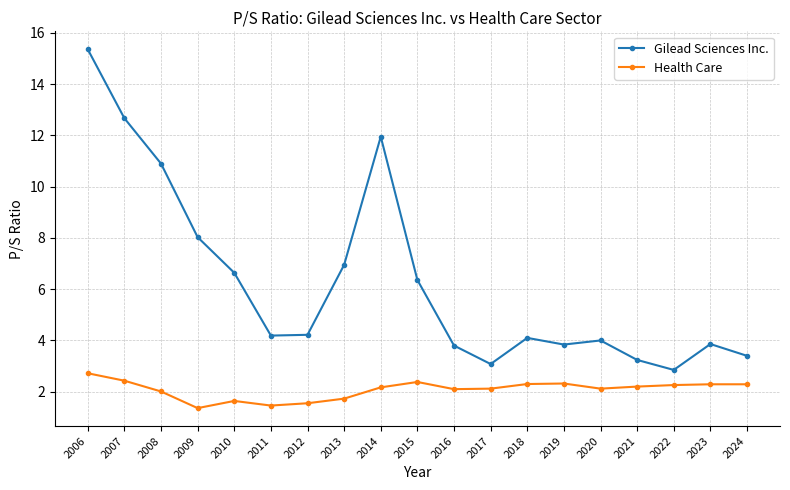

Read the Health Care value at 2019.

2.3